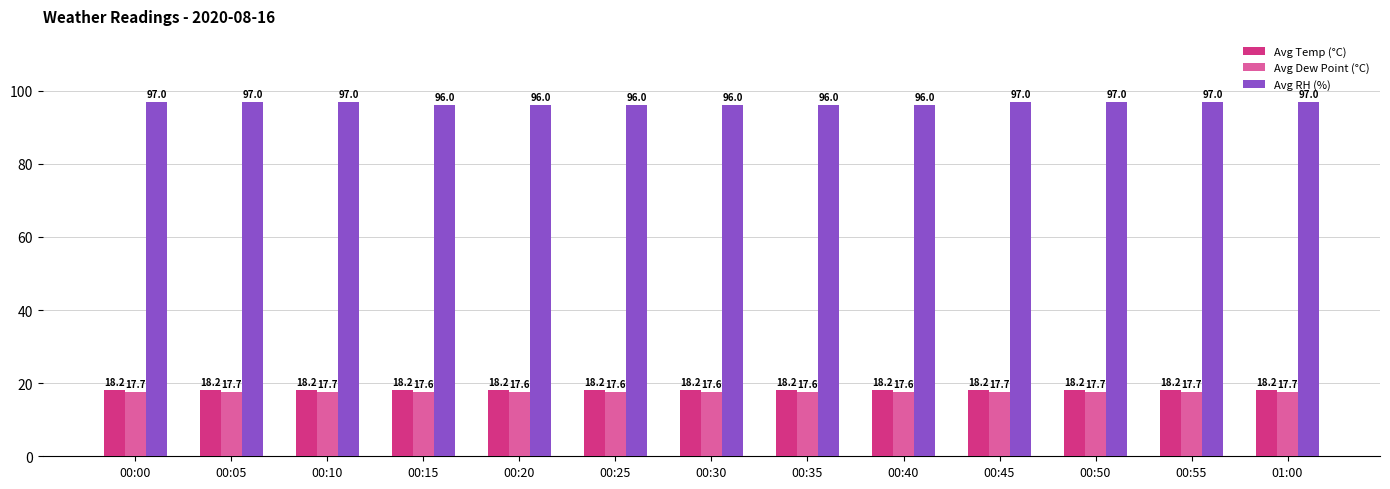

What position from the right is 00:40?

5